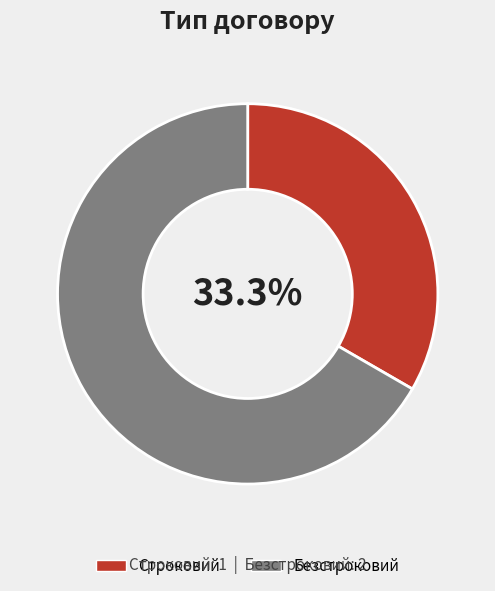

How many segments does this pie chart have?

2